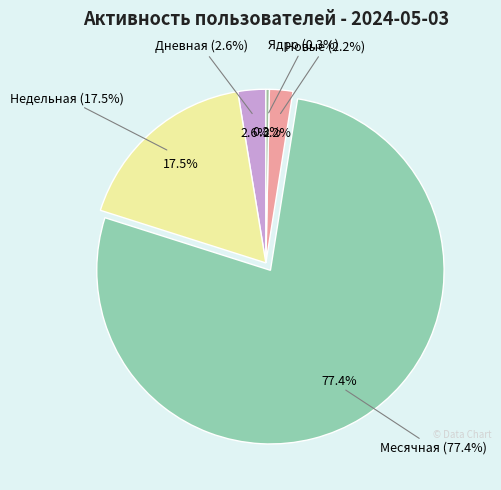

Count the number of slices in the pie.

5